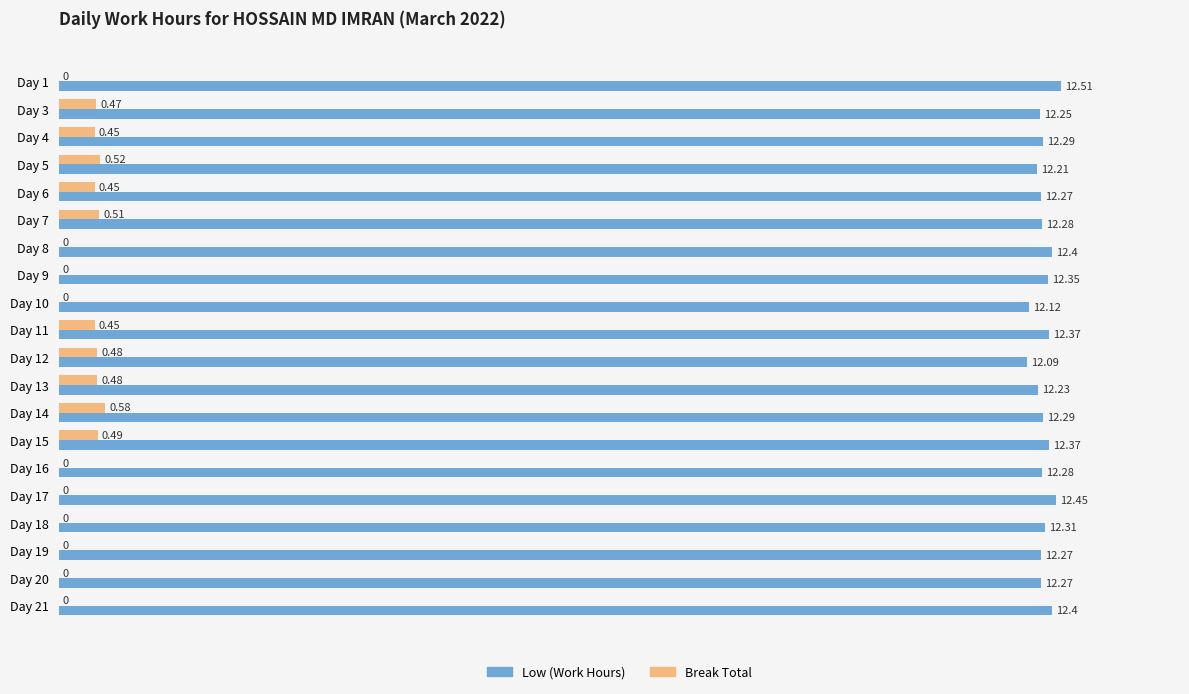

What is the sum of all Break Total values?

4.9